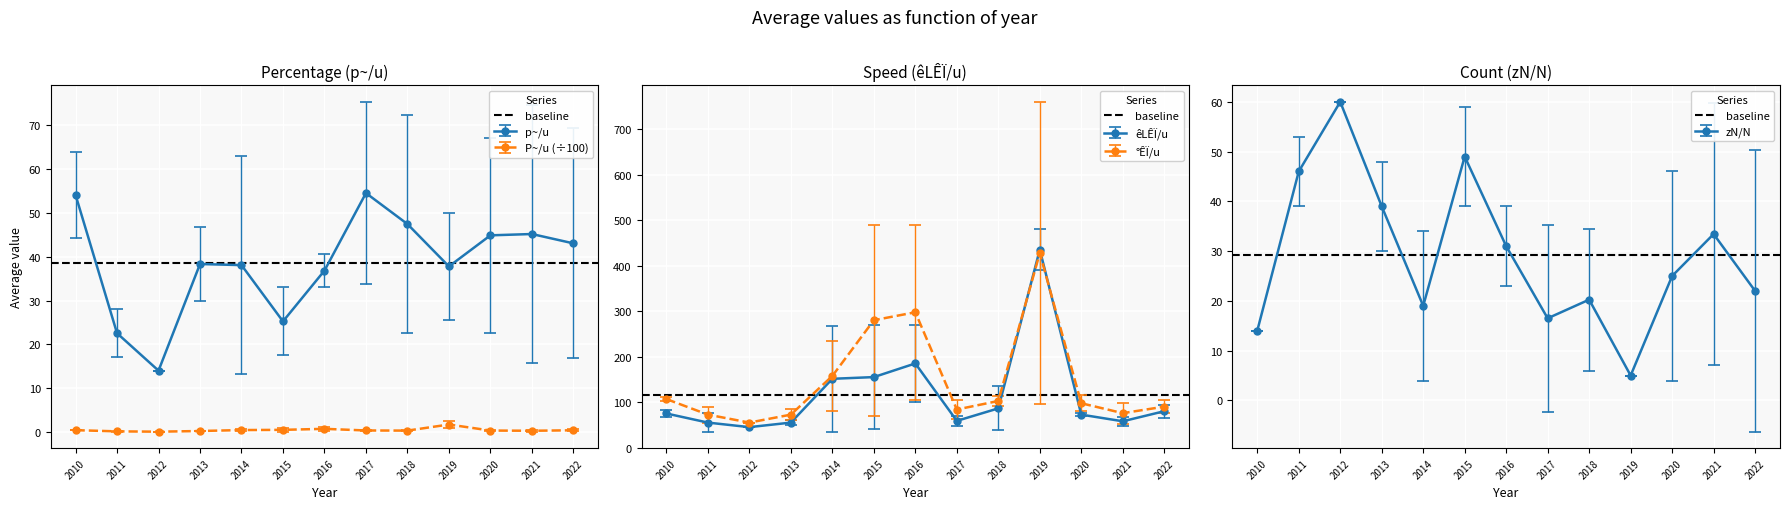

Between 2013 and 2014, which is larger?

2013